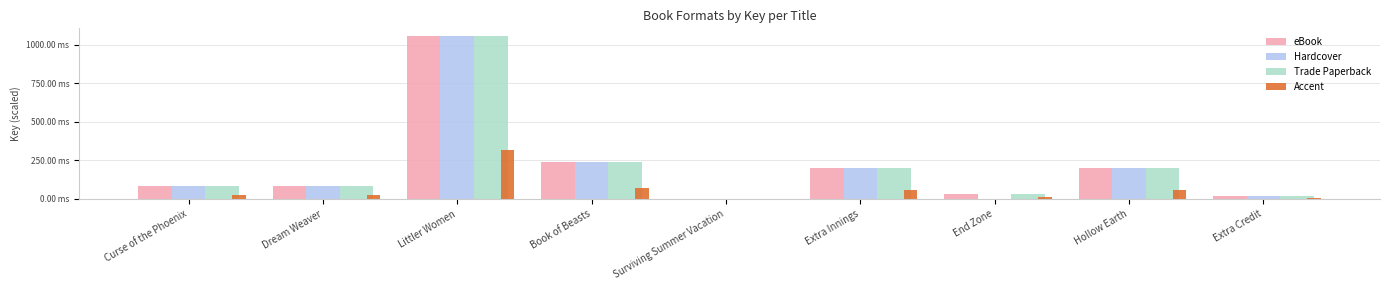

Rank the series by their maximum value, from lowest to highest.

Accent, eBook, Hardcover, Trade Paperback